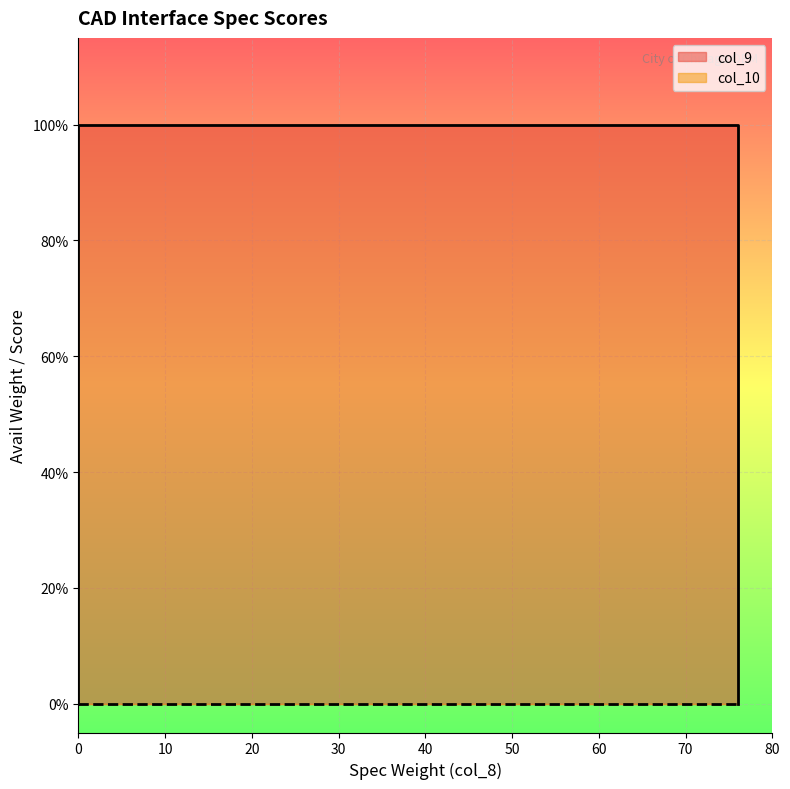

True or false: col_9 has more than 2 points higher than both neighbors.

False